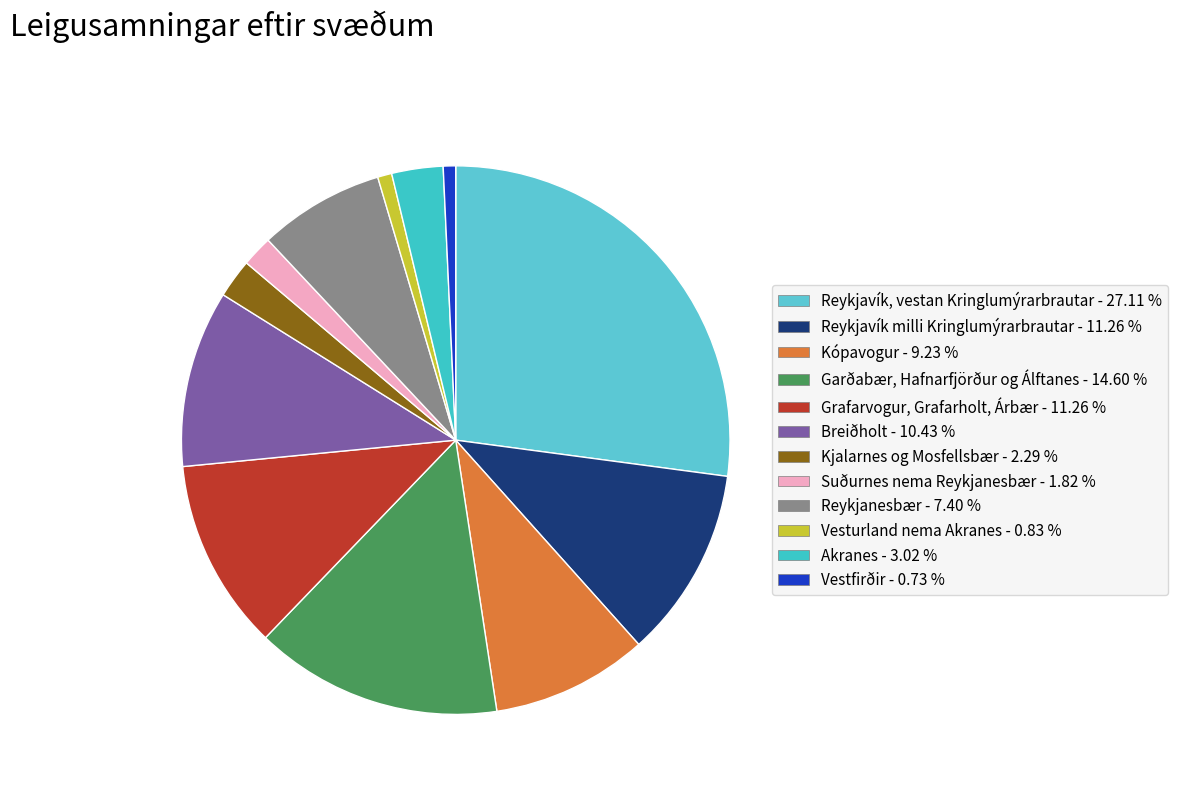

How many segments does this pie chart have?

12